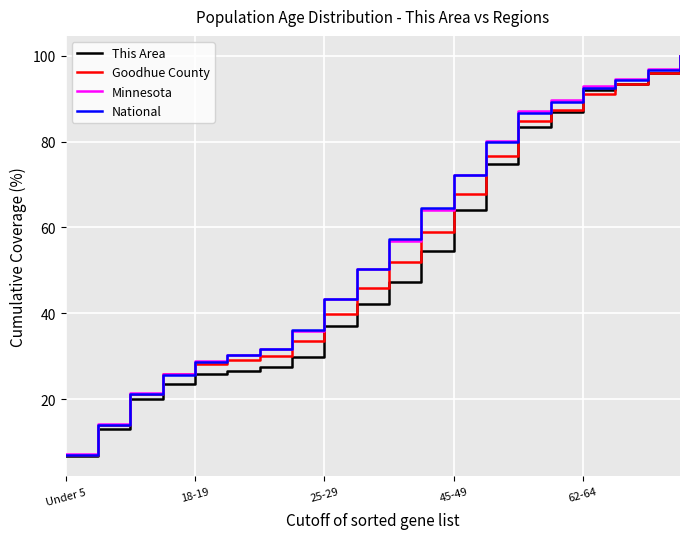

What is the difference between the second highest and minimum values in the This Area series?

89.4